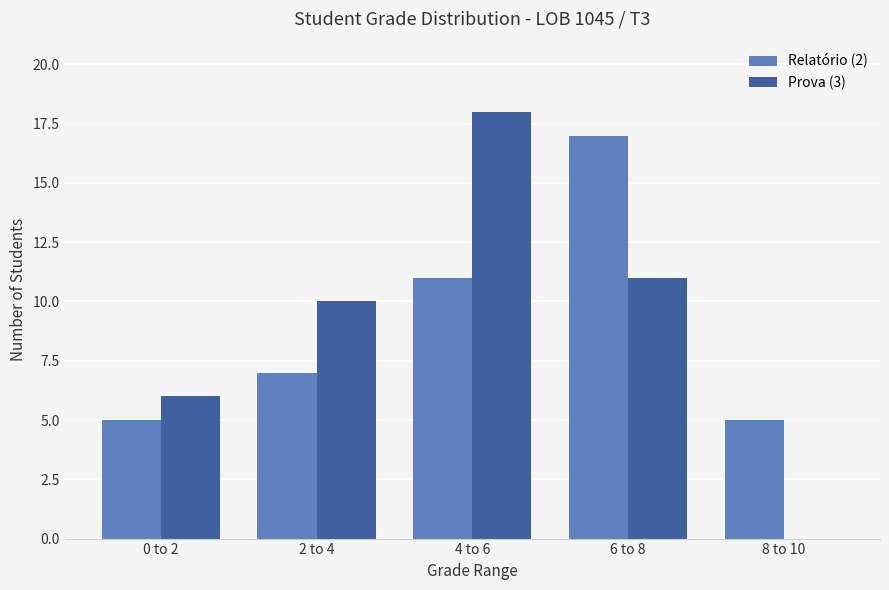

The Relatório (2) series shows 7 at 2 to 4. True or false?

True